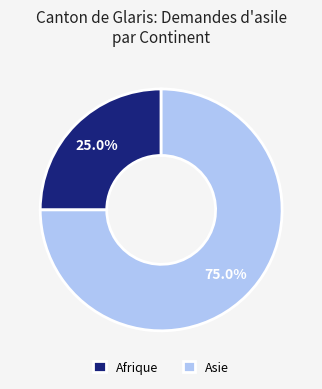

Which category accounts for the majority?

Asie